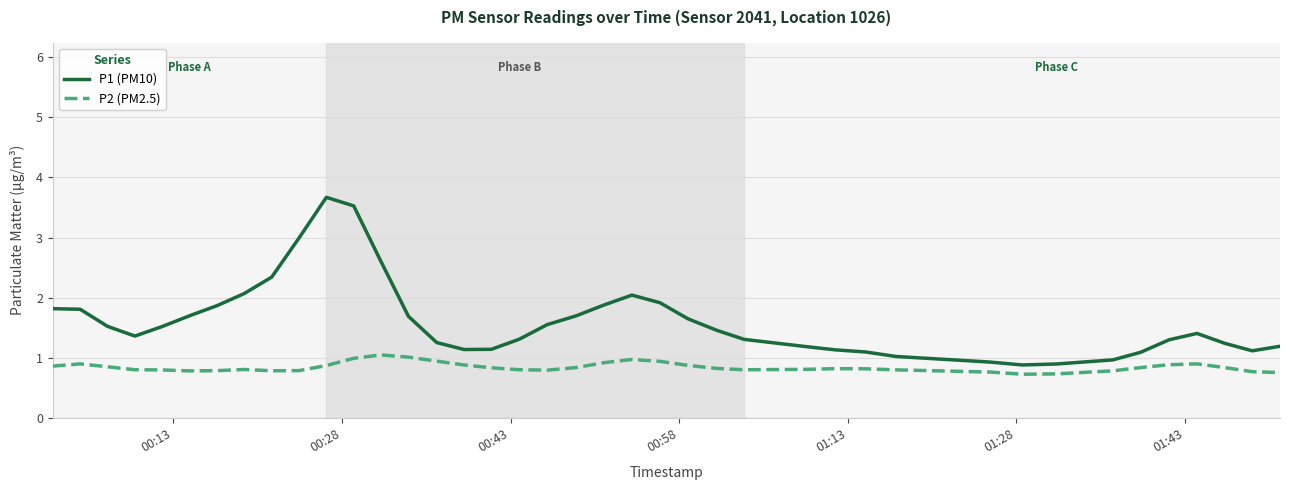

What is the greatest value displayed?

3.7